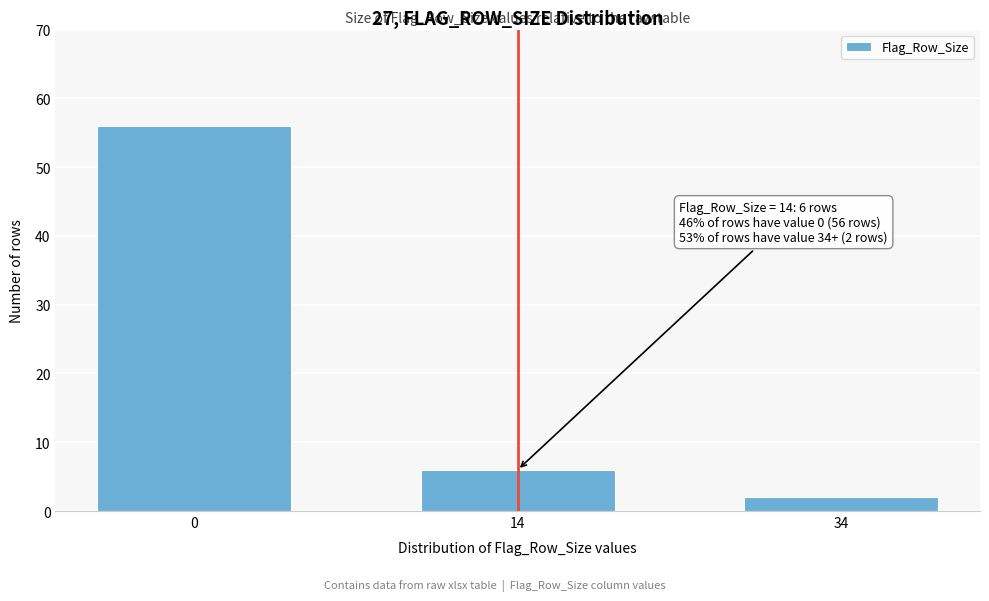

Reading left to right, extract all data points from this chart.

56	6	2